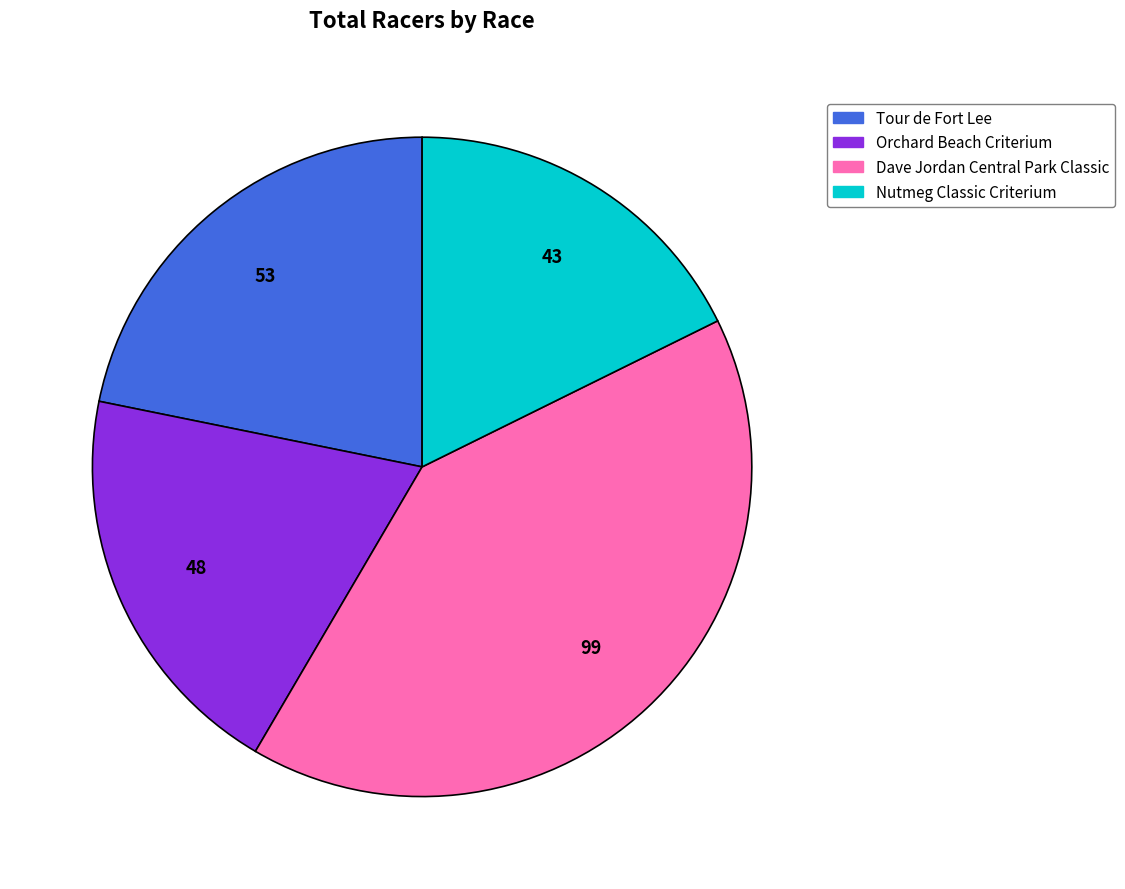

What is the ratio of the value at Dave Jordan Central Park Classic to the value at Tour de Fort Lee?

1.9